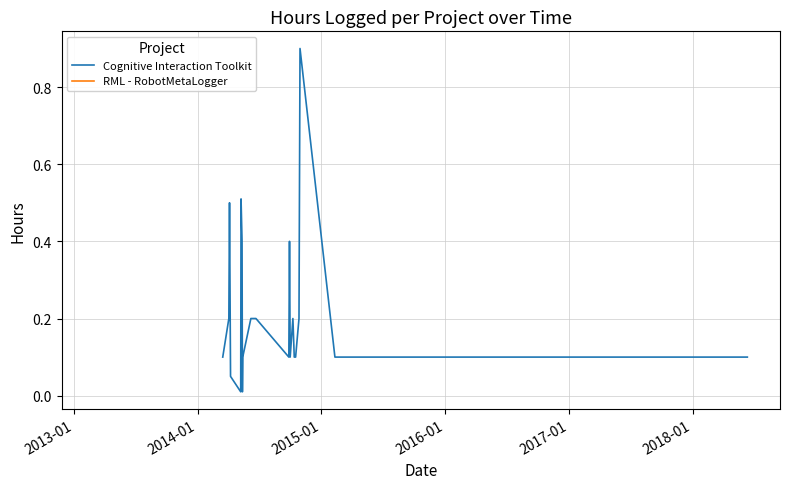

What is the maximum value for Cognitive Interaction Toolkit?

0.9